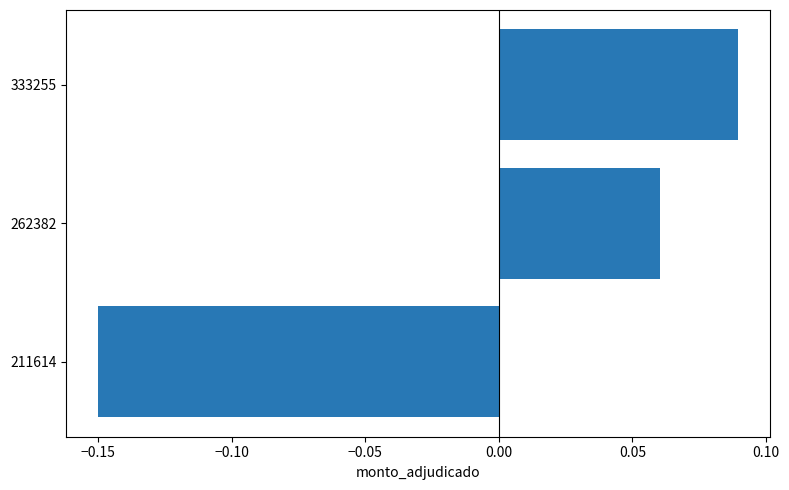

Rank the categories by value from highest to lowest.

333255, 262382, 211614